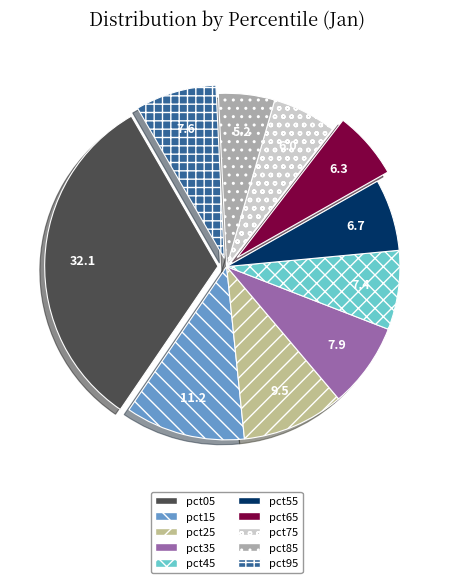

Which category has the smallest portion of the pie?

pct85